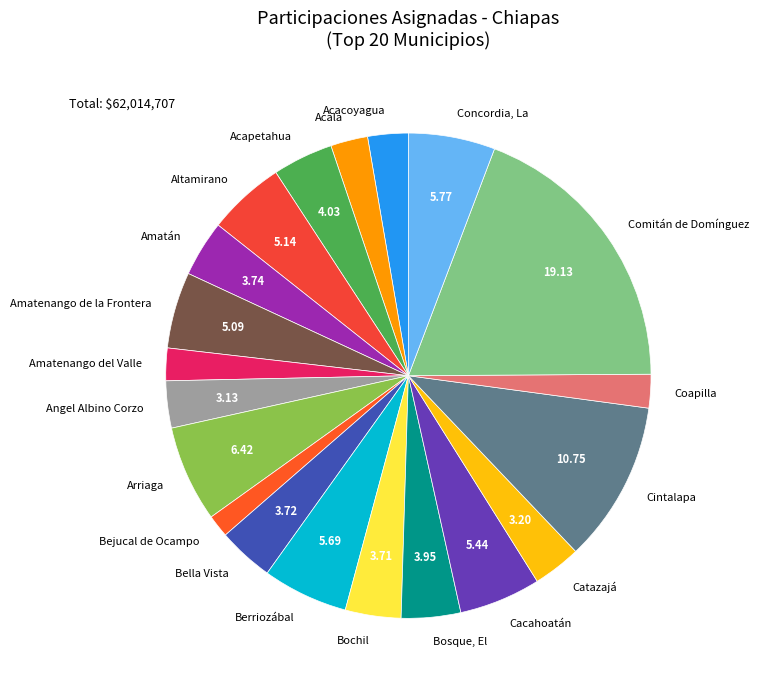

Which slice is the smallest?

Bejucal de Ocampo